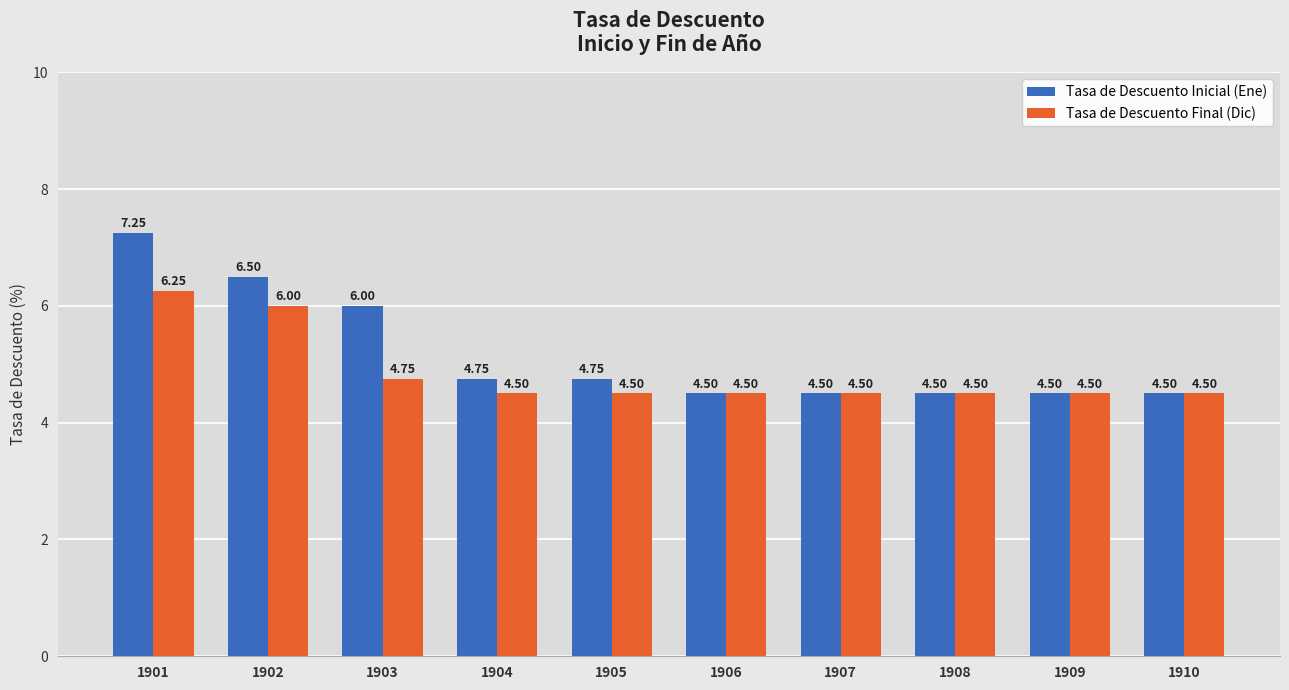

Where is Tasa de Descuento Final (Dic) nearest to the value 5?

1903